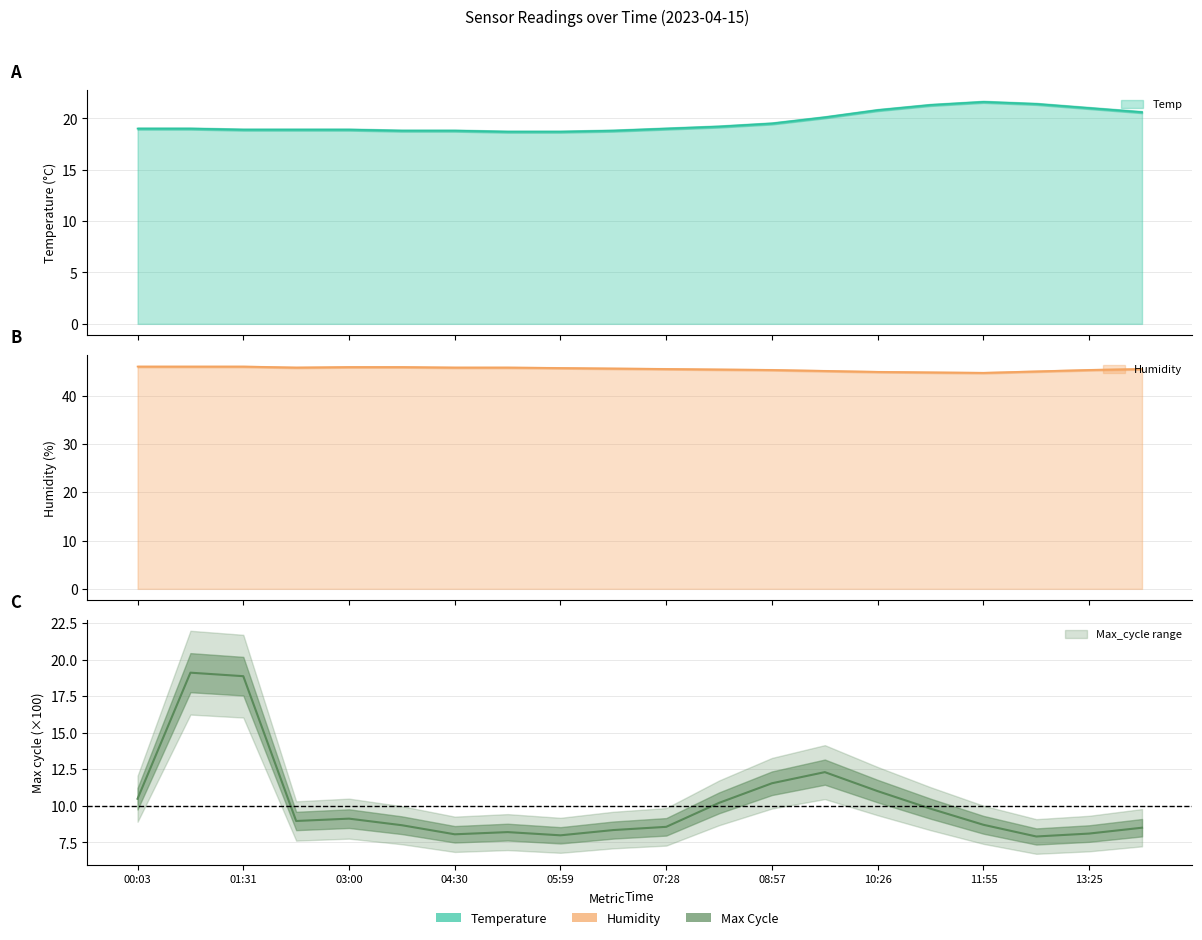

What is the minimum value shown in the chart?

7.9